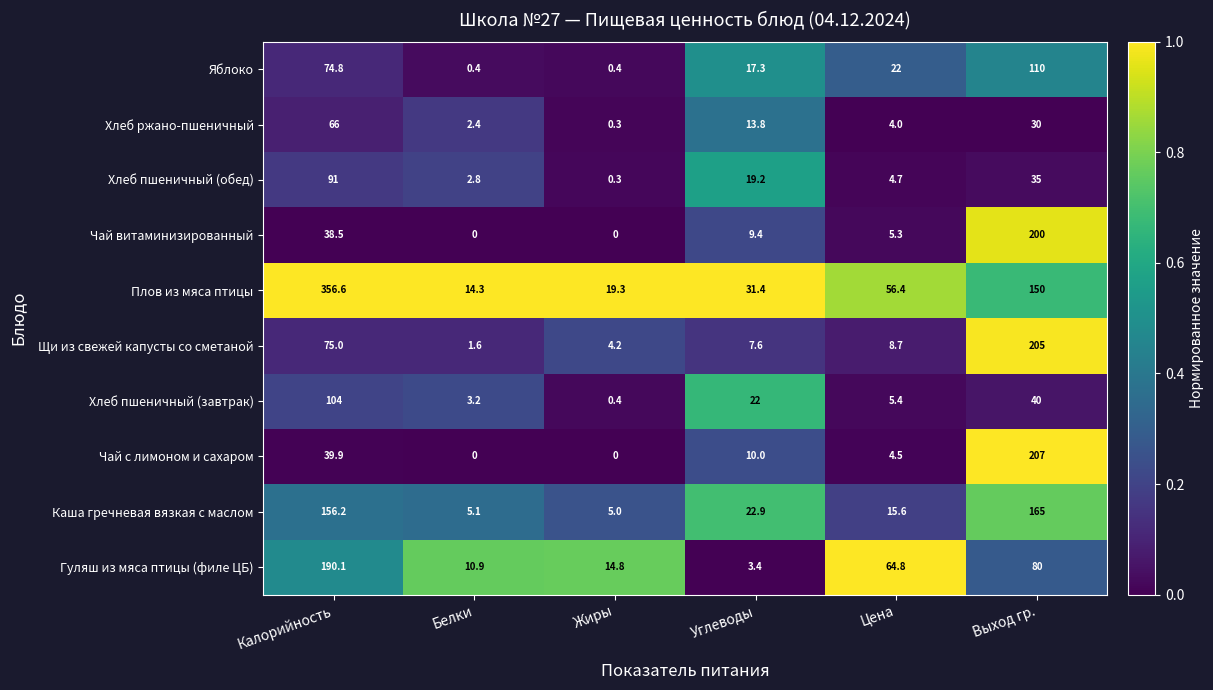

What is the greatest value displayed?

356.6